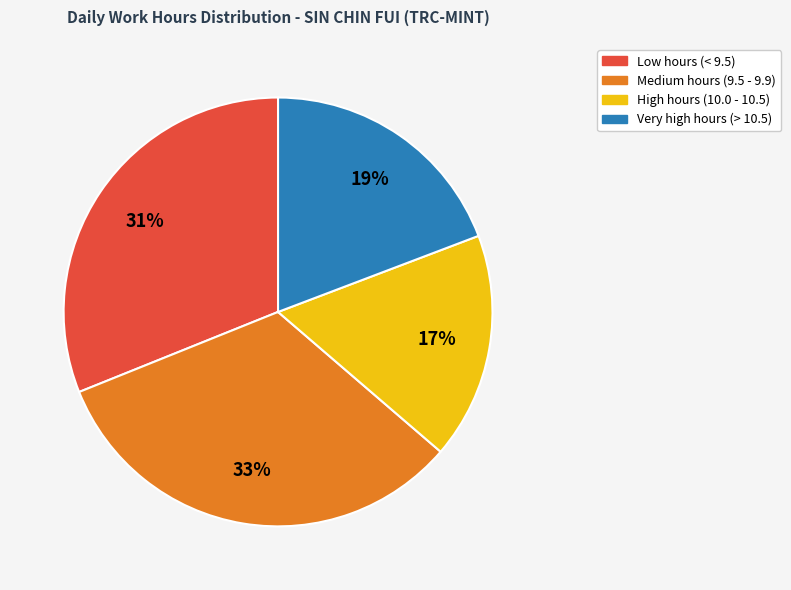

To the nearest percent, what is the average slice percentage?

25%